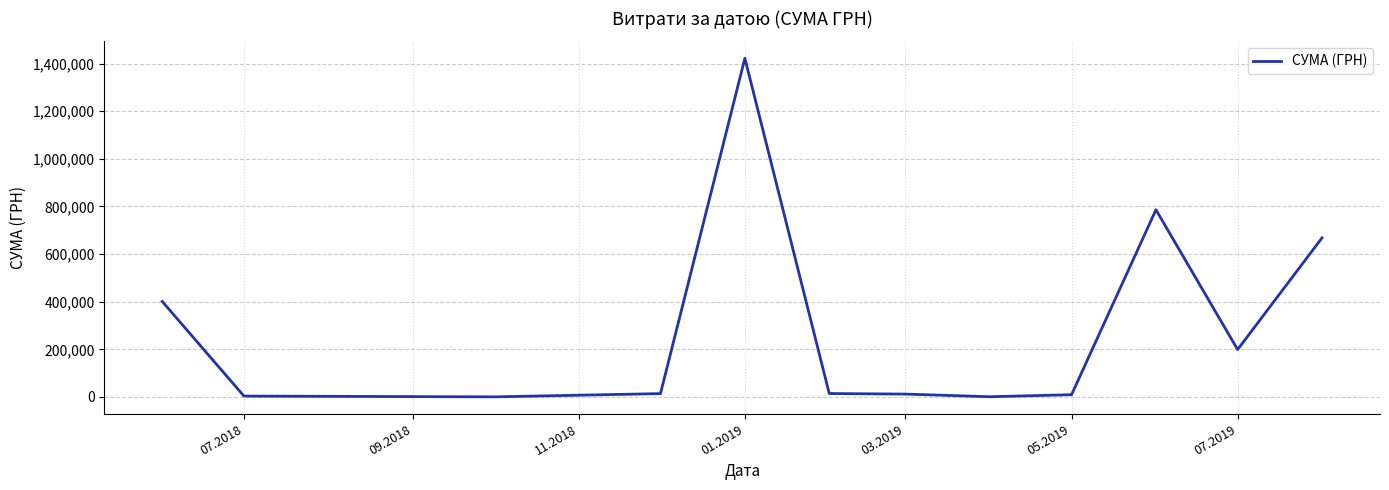

What is the maximum value shown in the chart?

1422336.7